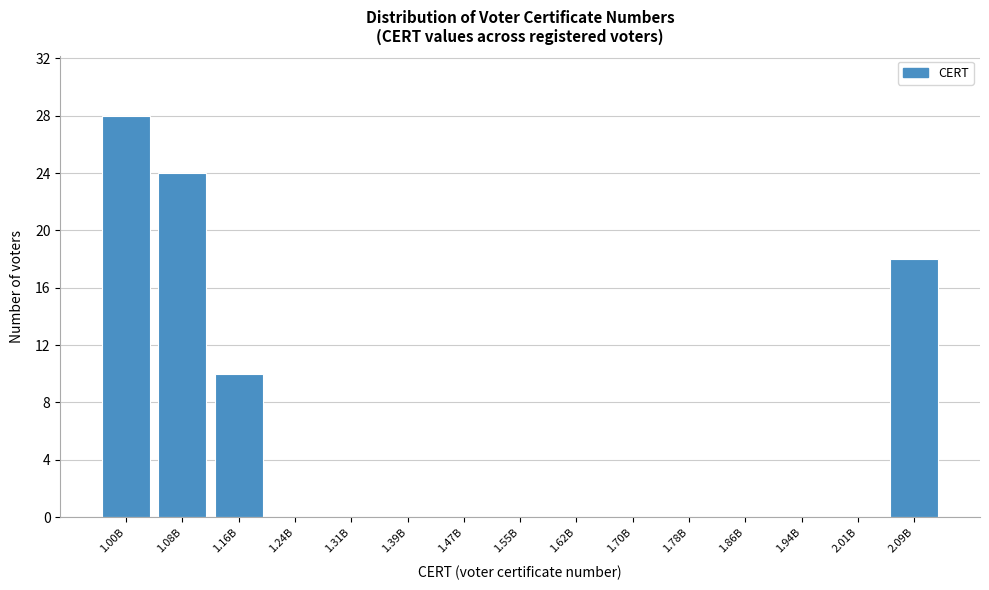

Reading left to right, transcribe all the data shown in this chart.

1.00B=28	1.08B=24	1.16B=10	1.24B=0	1.31B=0	1.39B=0	1.47B=0	1.55B=0	1.62B=0	1.70B=0	1.78B=0	1.86B=0	1.94B=0	2.01B=0	2.09B=18